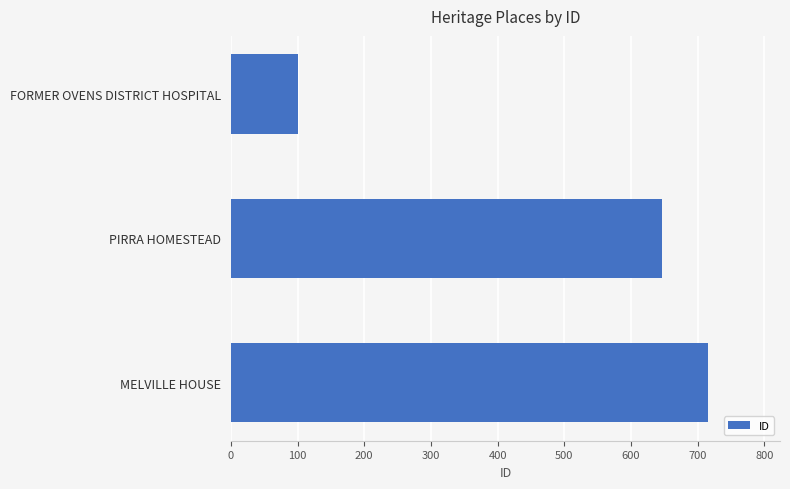

How many bars are there in total?

3